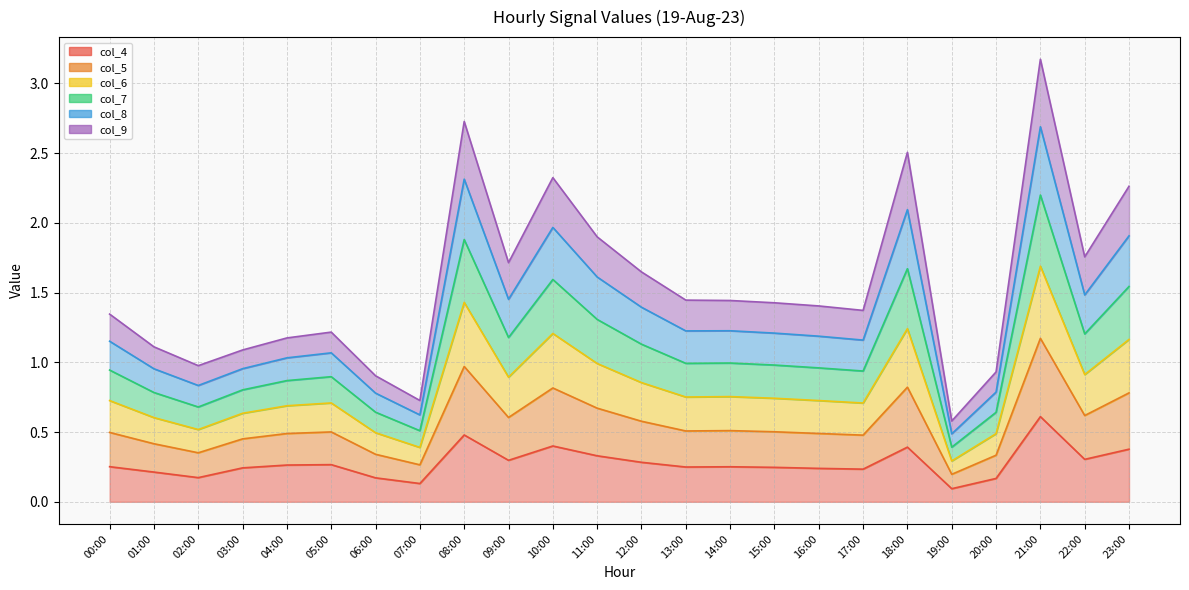

What is the spread (max minus min) of values at 22:00?

1.5